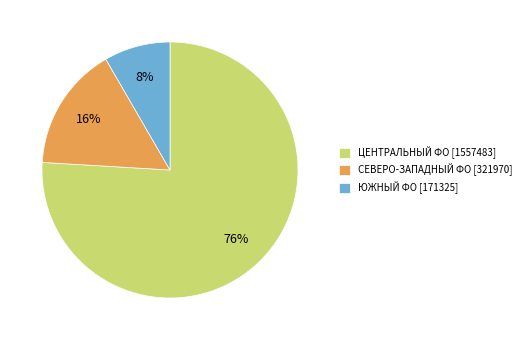

To the nearest percent, what is the combined percentage of СЕВЕРО-ЗАПАДНЫЙ ФО [321970] and ЦЕНТРАЛЬНЫЙ ФО [1557483]?

92%